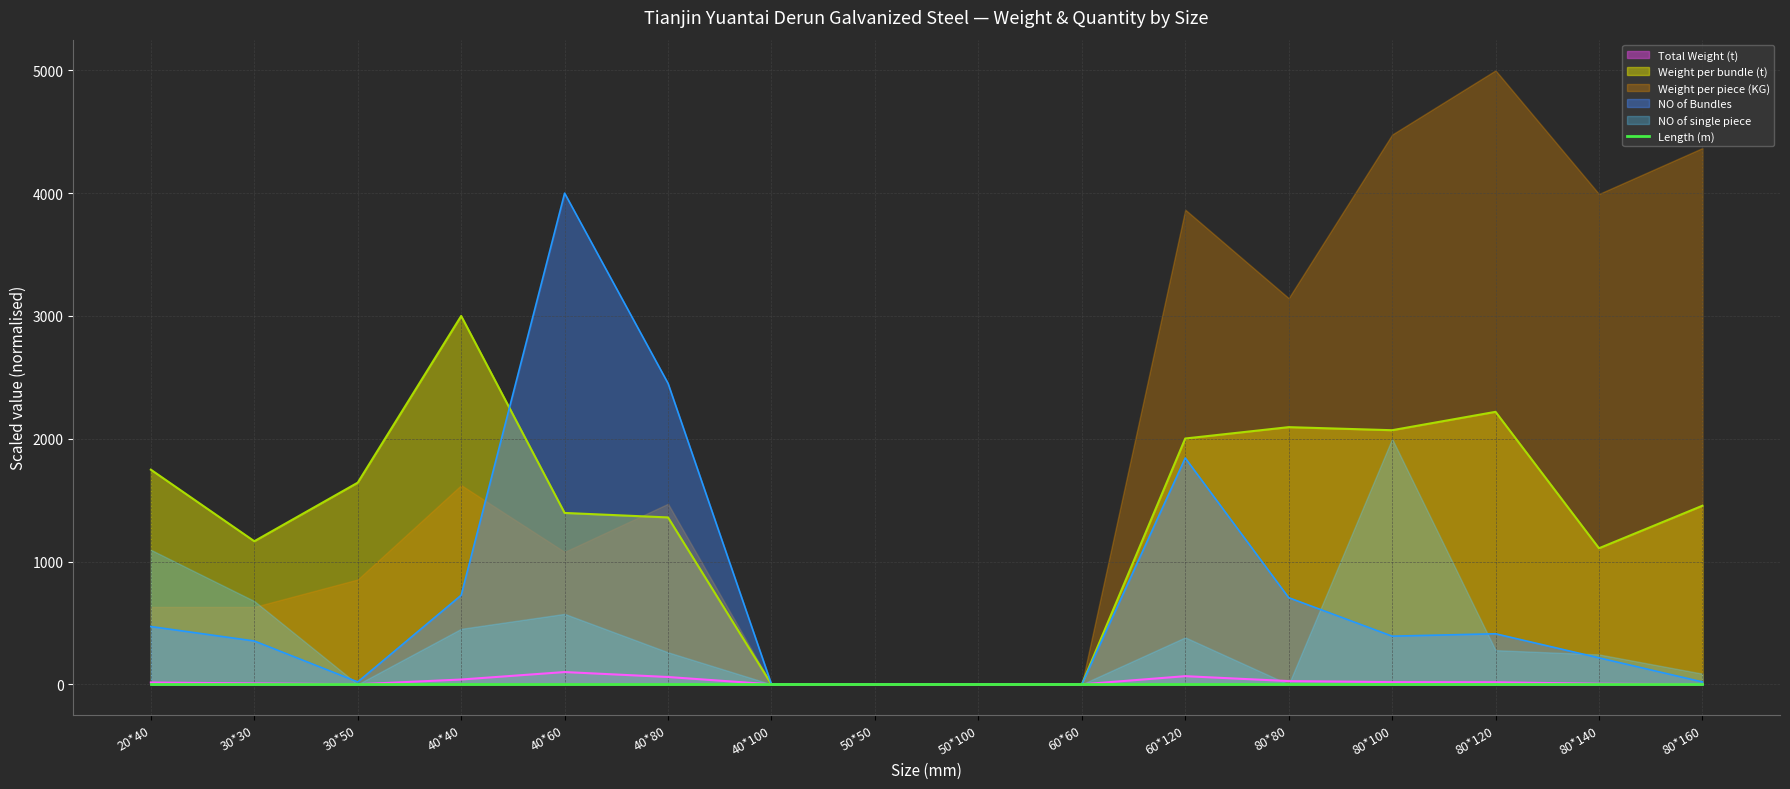

What is the label of the 3rd point from the left?

30*50